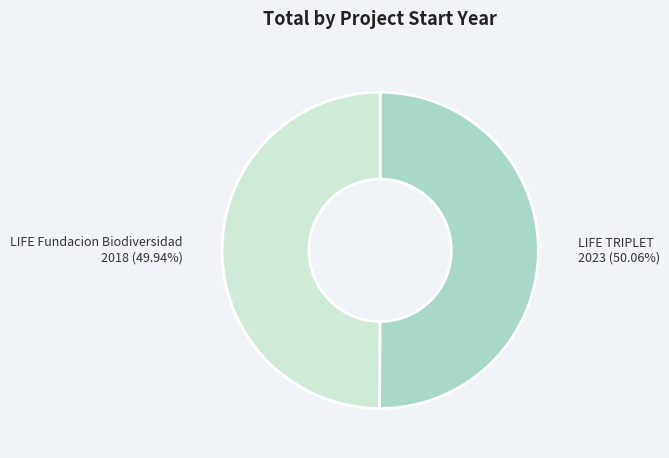

What portion of the pie excludes LIFE TRIPLET?

49.9%